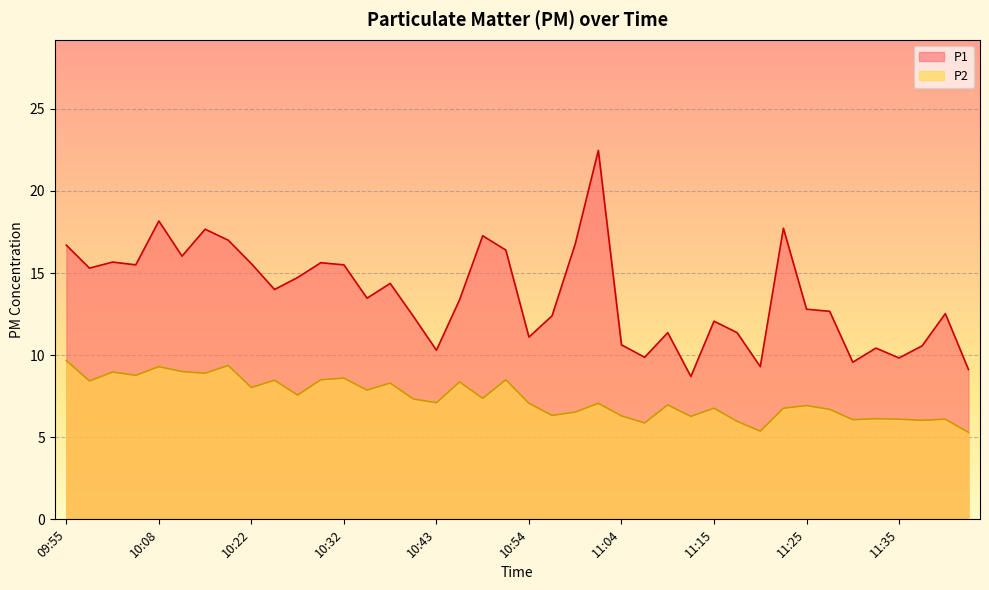

How many data points in P2 are above 7?

22